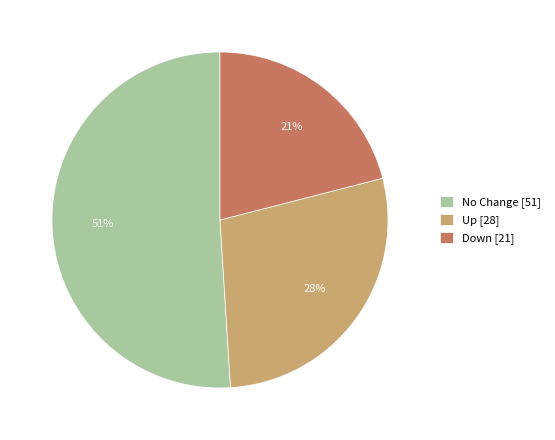

Is there any slice that represents more than half of the pie?

Yes